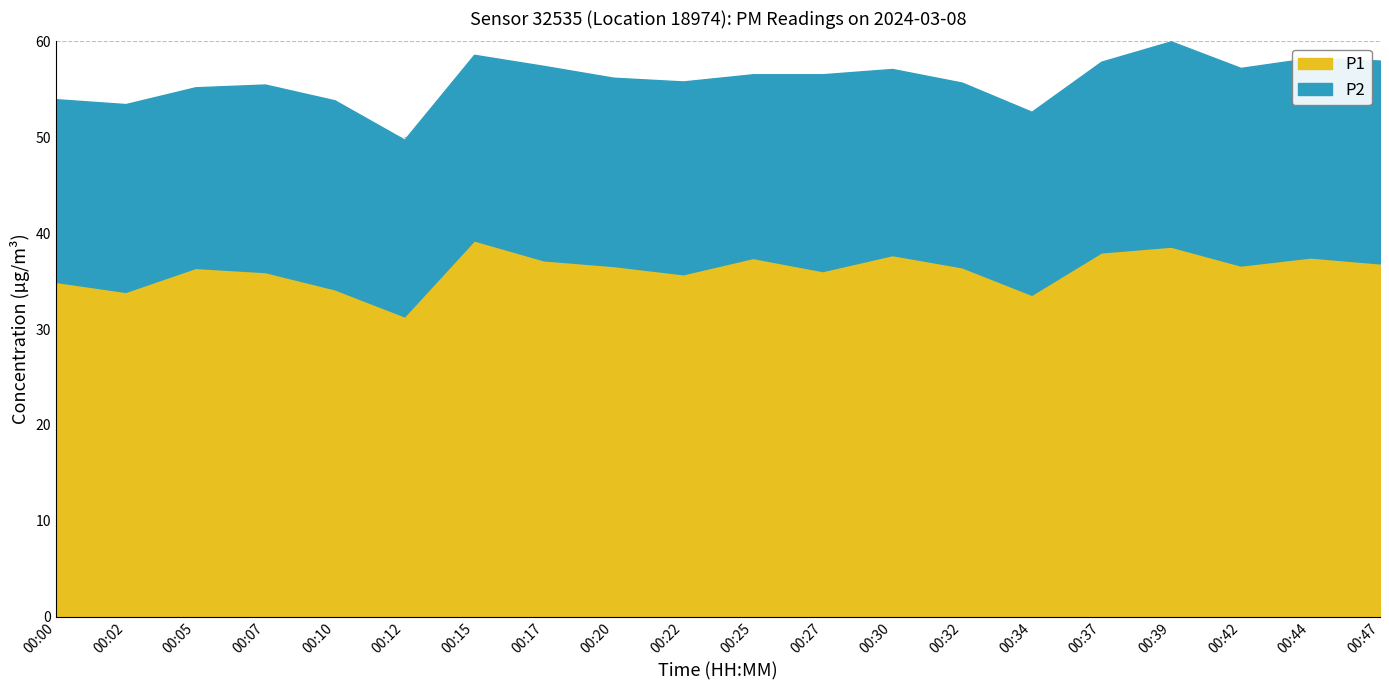

How many data points in P1 are less than 36?

7